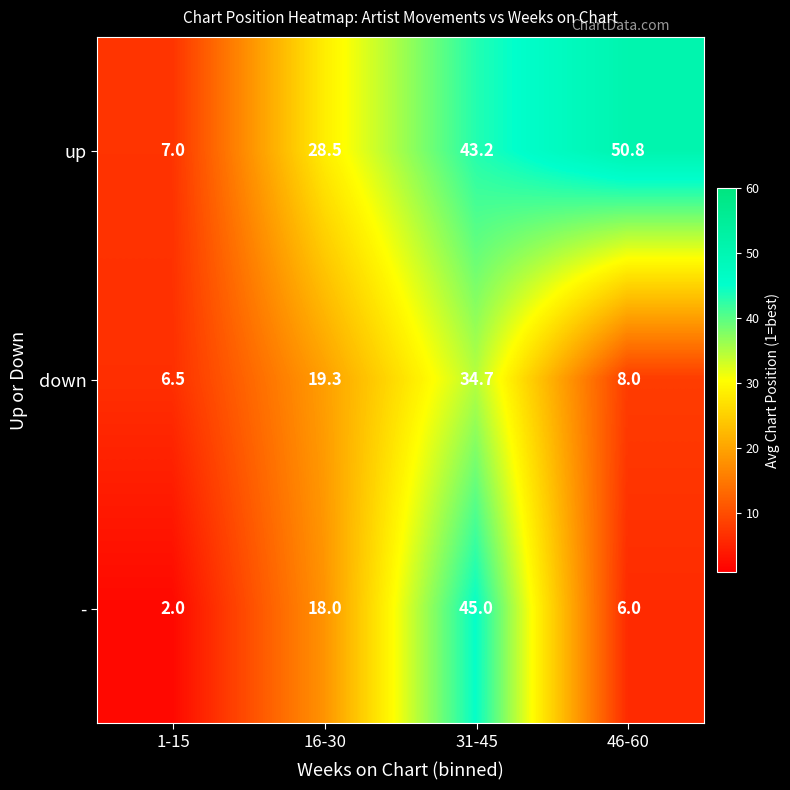

Which series has the largest range (max minus min)?

up